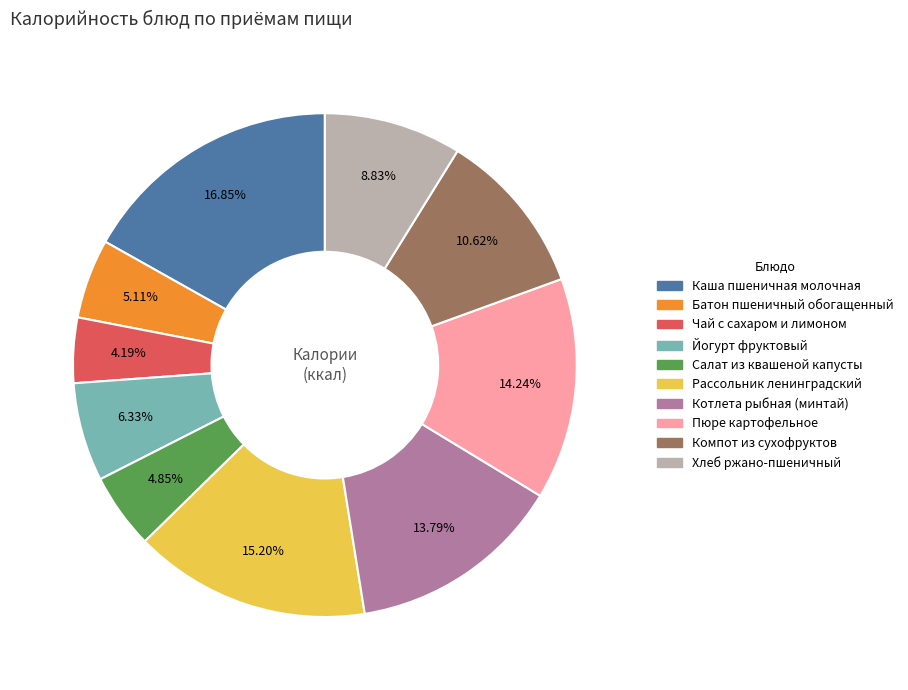

To the nearest percent, what is the difference between the Компот из сухофруктов and Пюре картофельное slice percentages?

4%